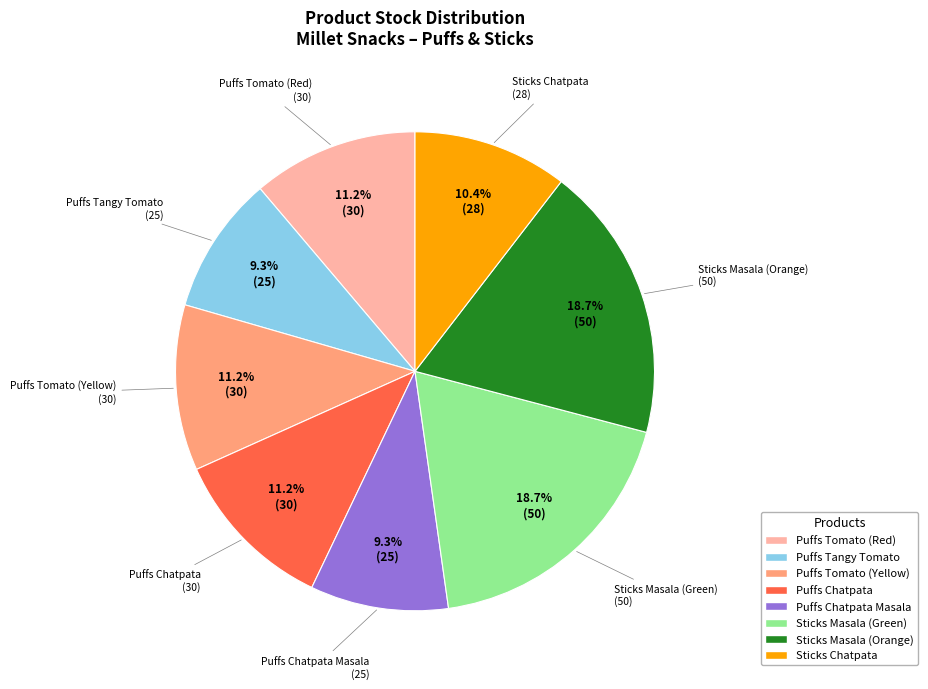

Is there a majority slice in this chart?

No